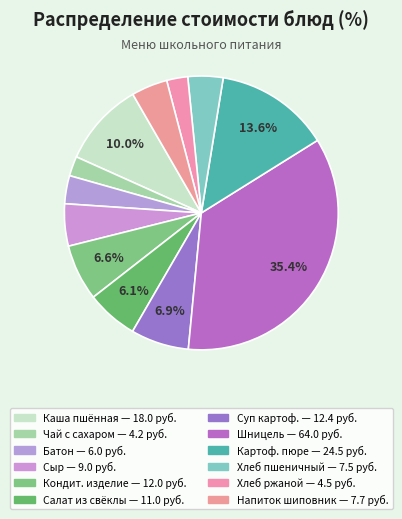

How many slices are in this pie chart?

12